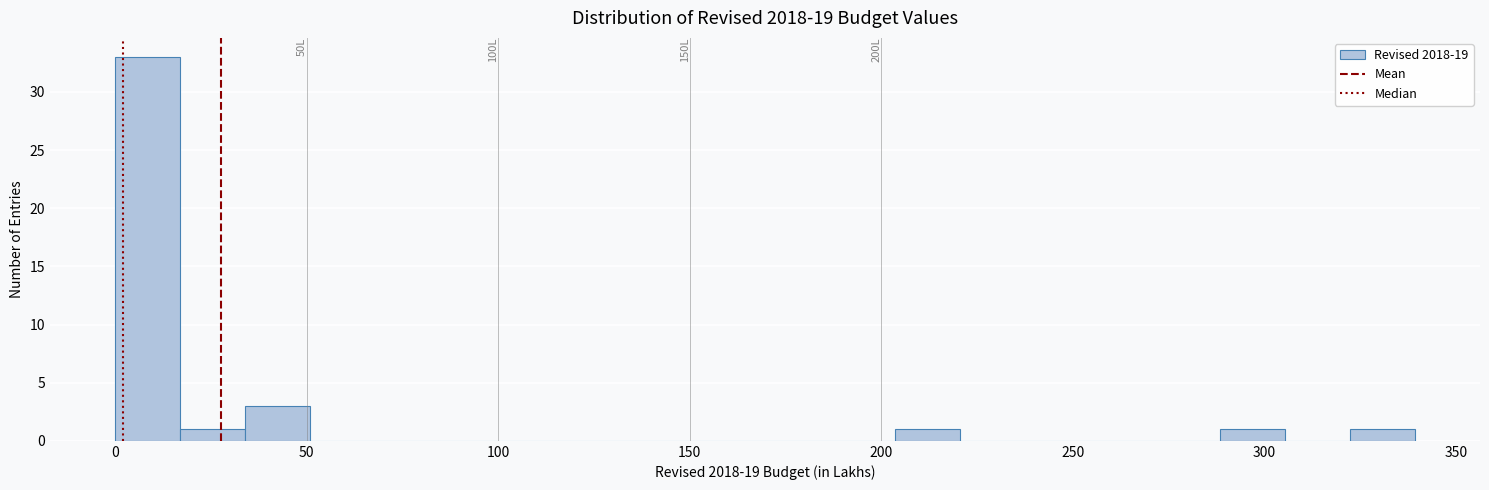

Read against the x-axis, roughly where is the centre of the tallest bar?

10